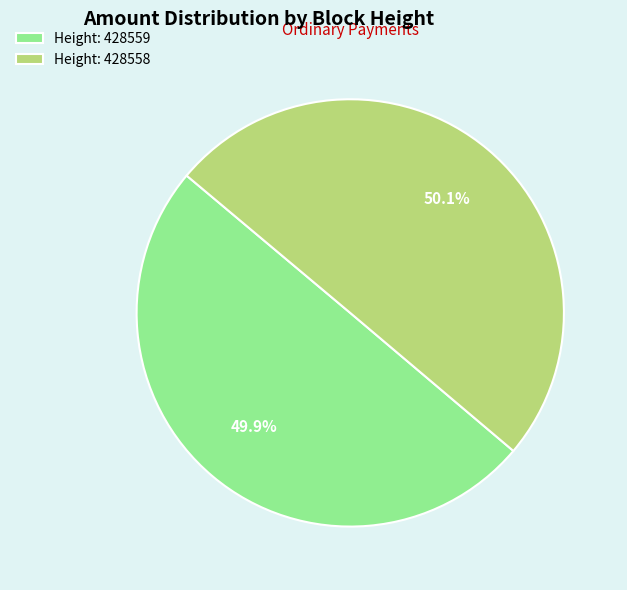

Does any single category account for the majority?

Yes